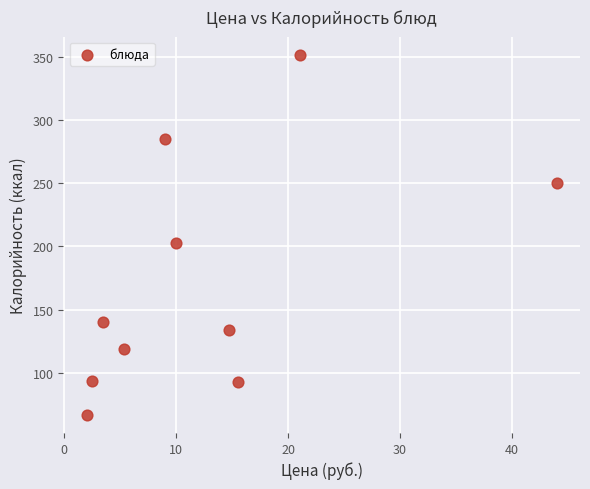

What is the average Y value?

173.4